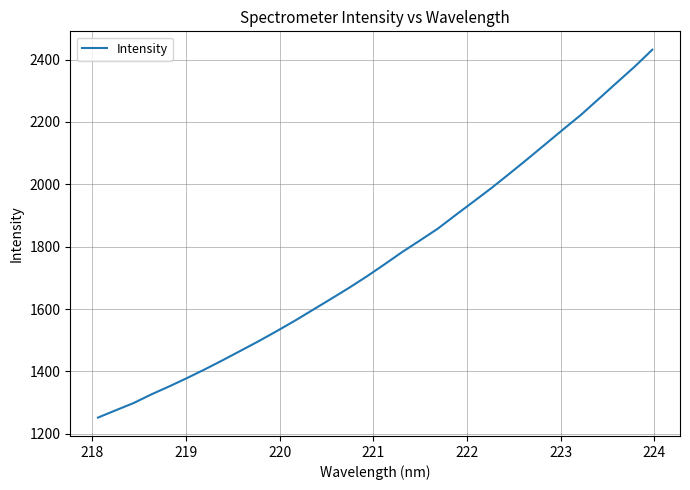

What is the difference between the maximum and minimum values?

1179.5